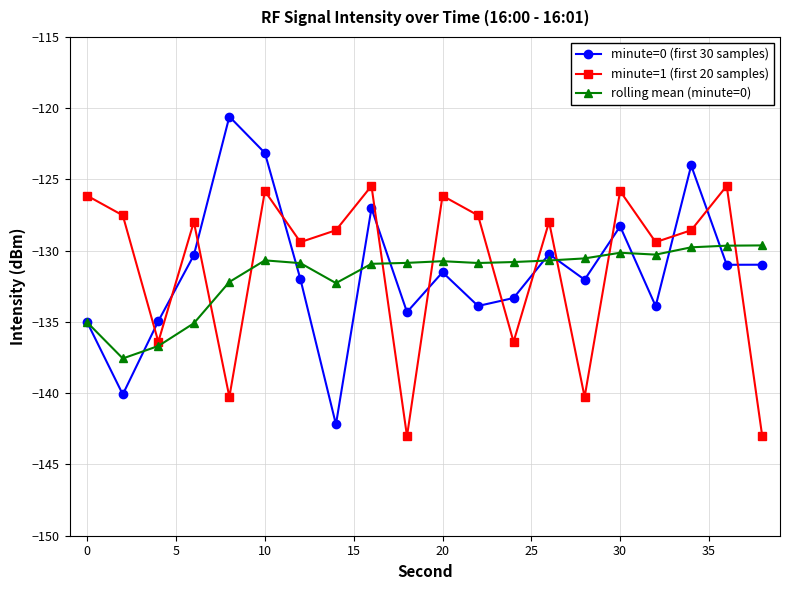

What is the value of the minute=1 (first 20 samples) point at the 2nd from the left?

-127.5